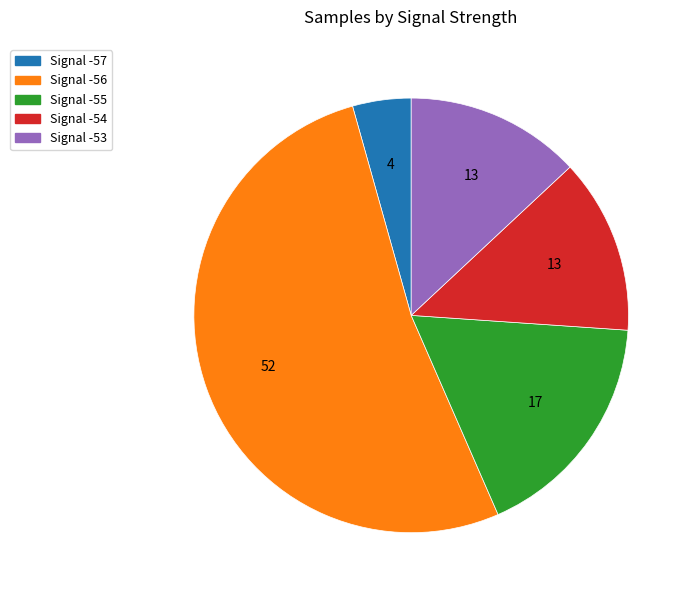

True or false: Signal -56 accounts for 47% of the total.

False